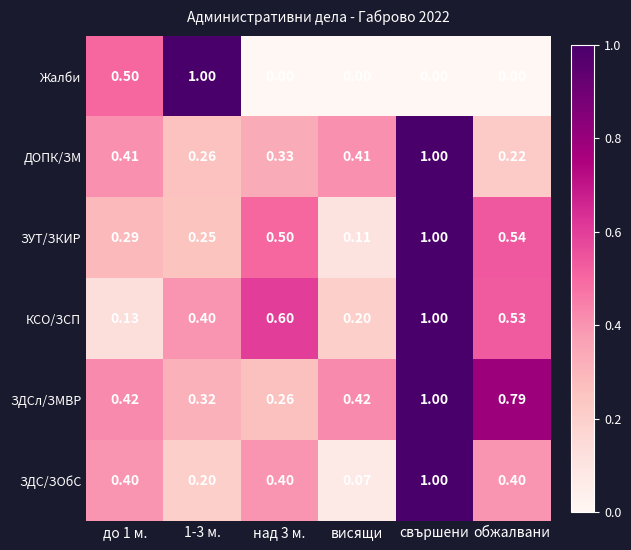

At над 3 м., list the series in order from smallest to largest.

Жалби, ЗДСл/ЗМВР, ДОПК/ЗМ, ЗДС/ЗОбС, ЗУТ/ЗКИР, КСО/ЗСП